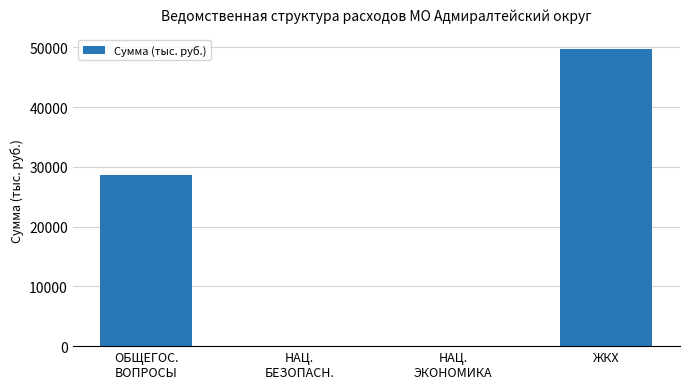

The value at НАЦ.
БЕЗОПАСН. is 51.3. True or false?

True